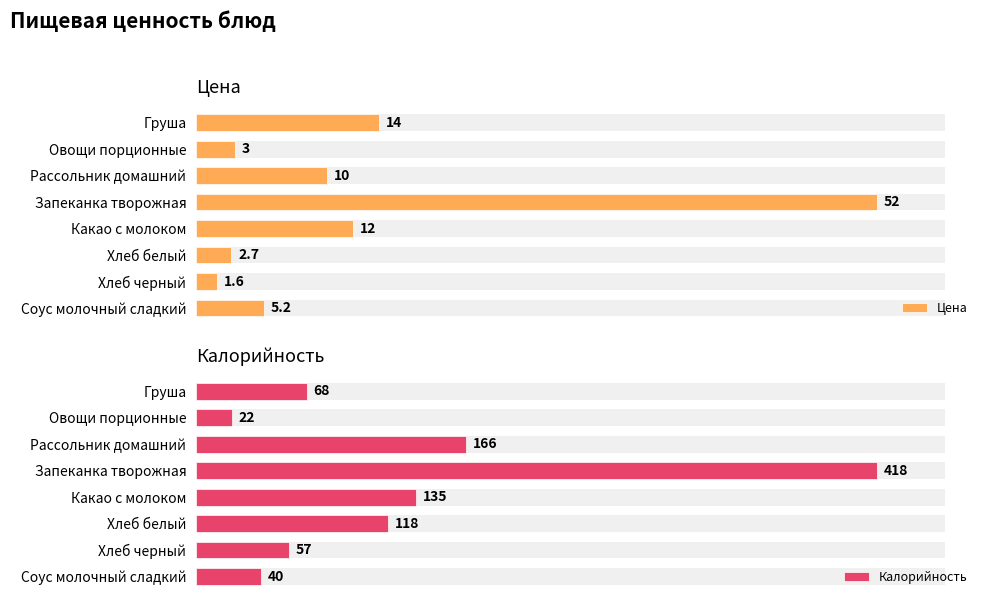

Reading right to left, transcribe all the data shown in this chart.

Цена: 5.2	1.6	2.7	12.0	52.0	10.0	3.0	14.0
Калорийность: 40.0	57.0	118.0	135.0	418.0	166.0	22.0	68.0